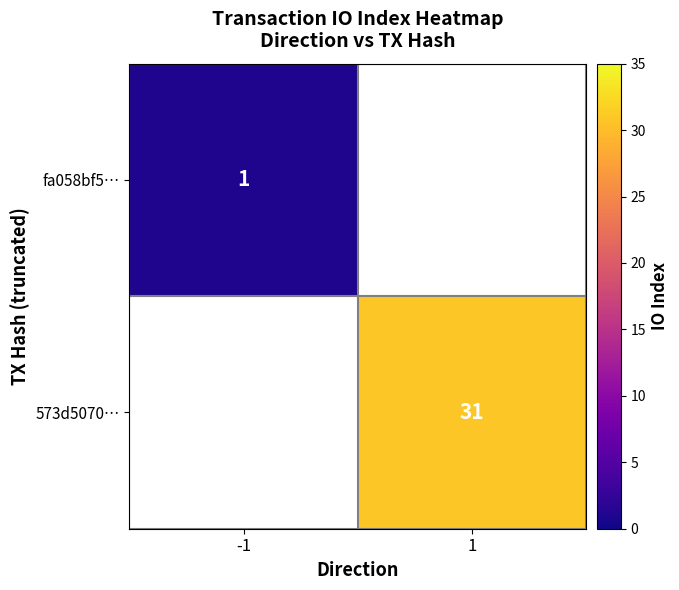

Is the value of fa058bf5… at -1 greater than the value of 573d5070… at 1?

No